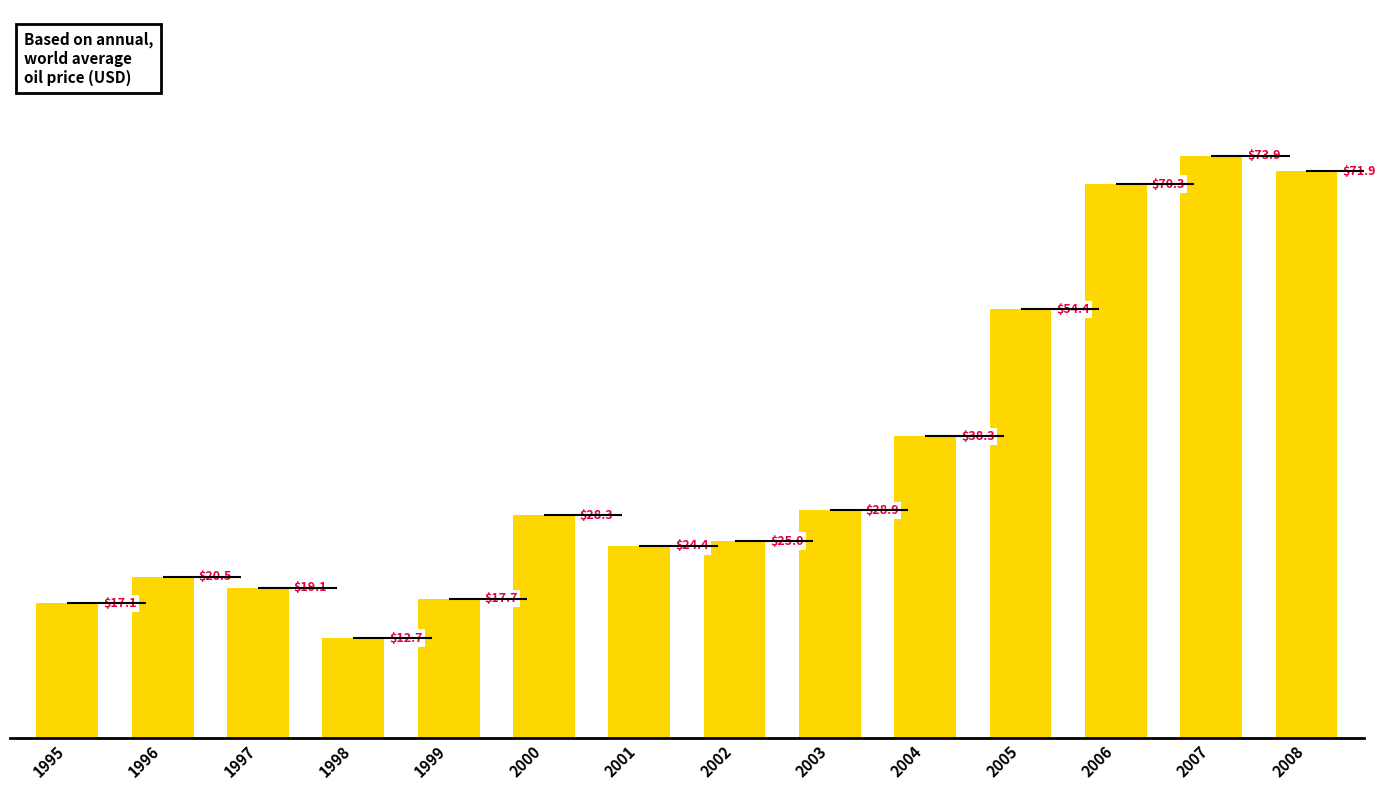

Are the bars horizontal?

No